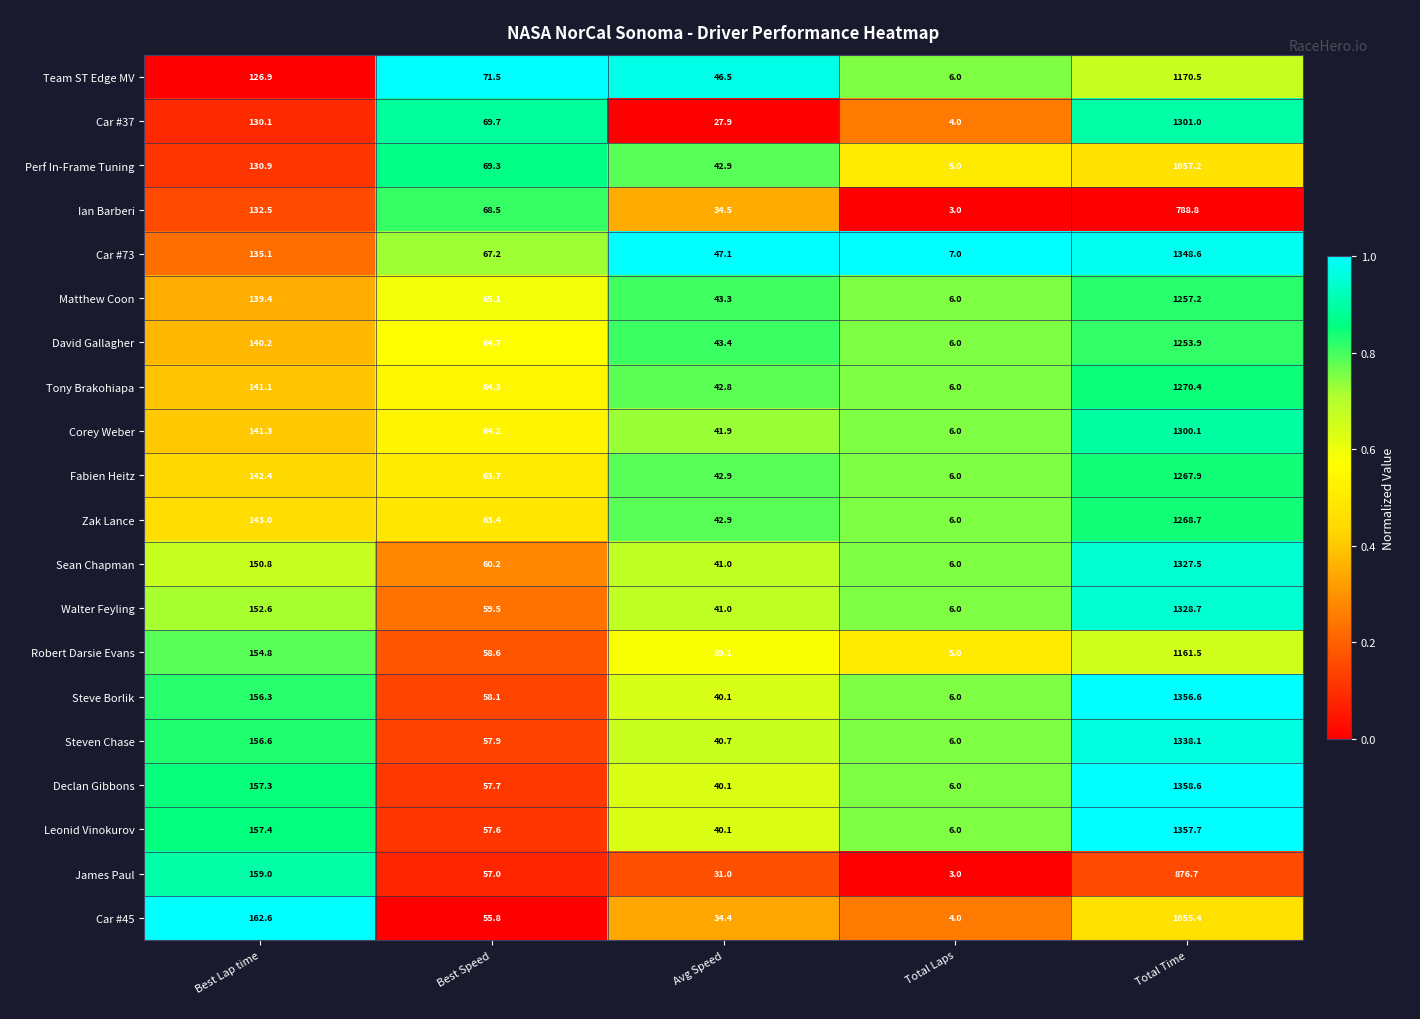

The Zak Lance series shows 1727.5 at Total Time. True or false?

False